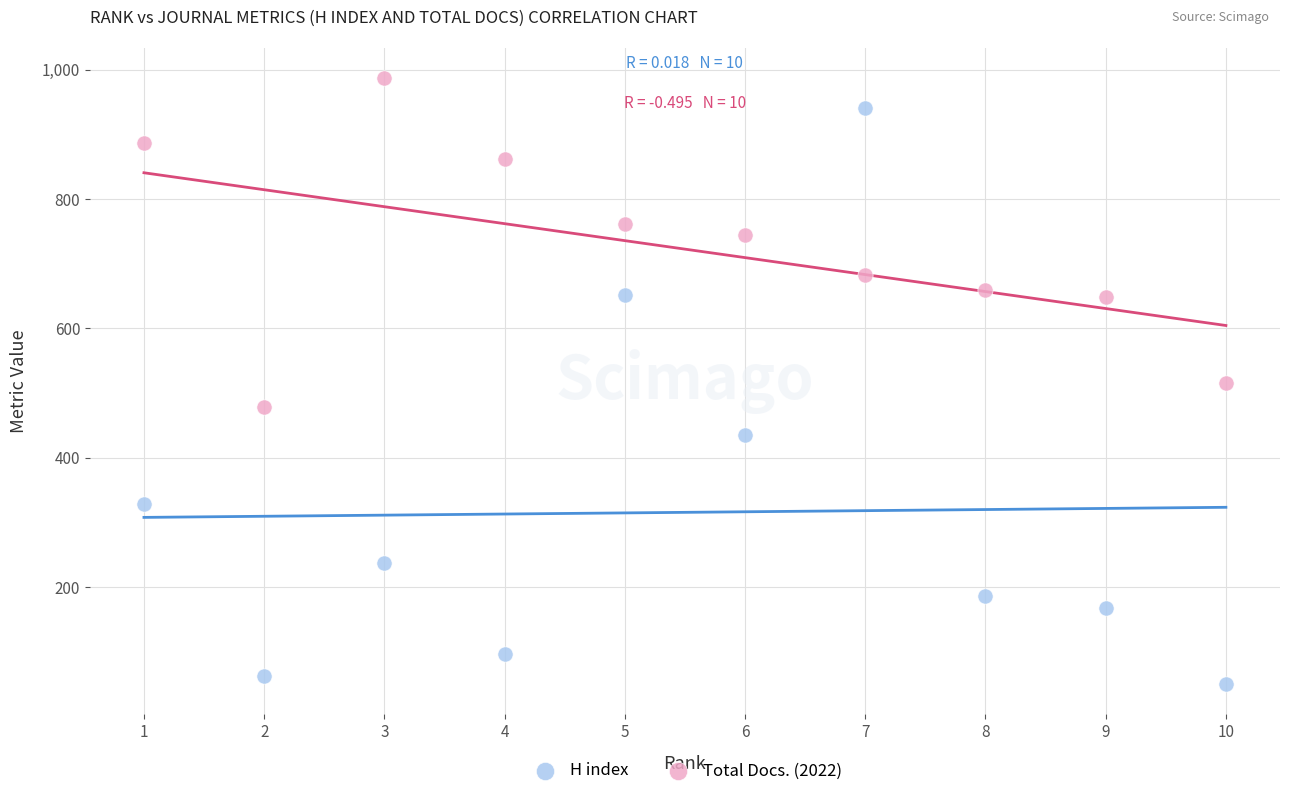

Which series reaches the maximum Y coordinate?

Total Docs. (2022)